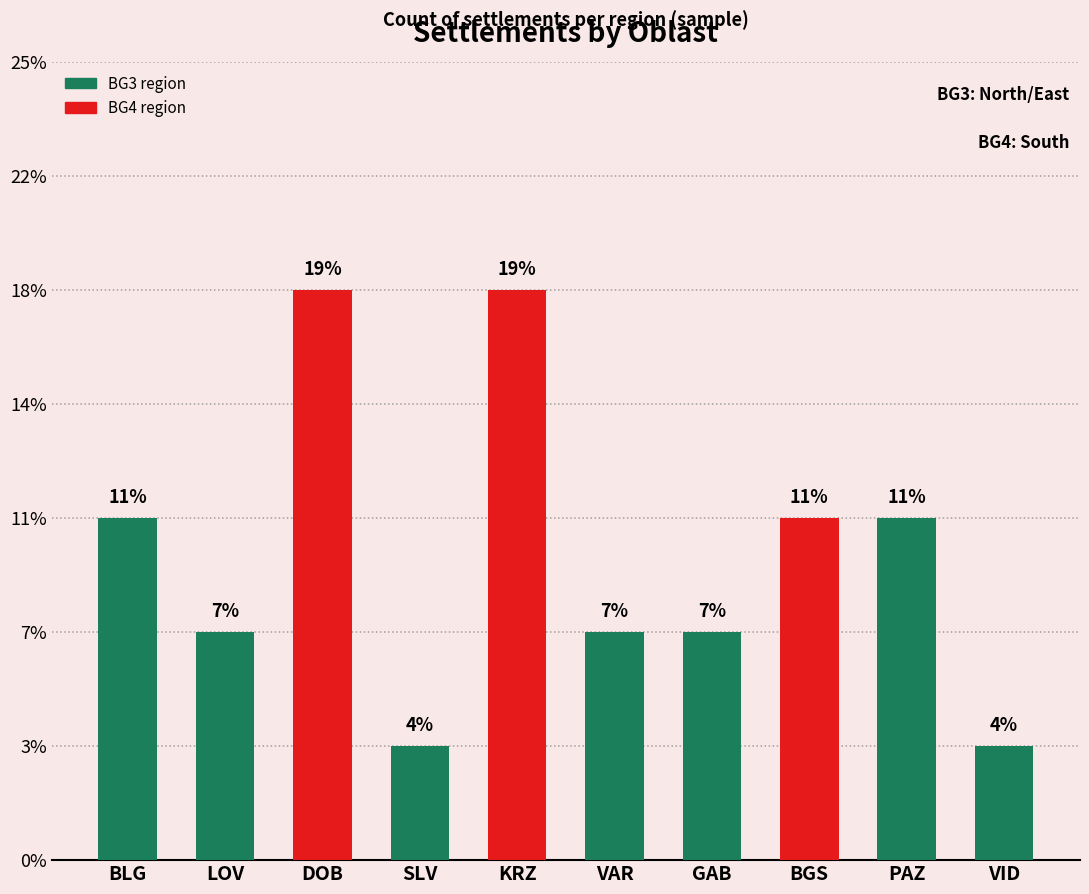

Is it true that the value at SLV is 0?

False